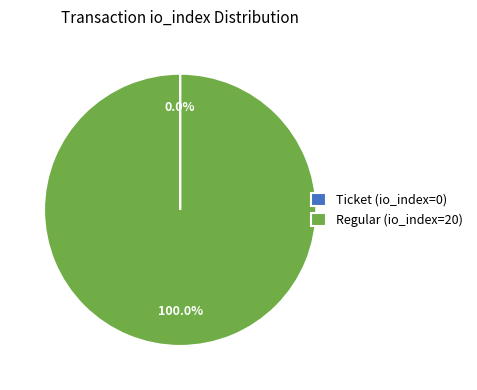

Which slice is the largest?

Regular (io_index=20)